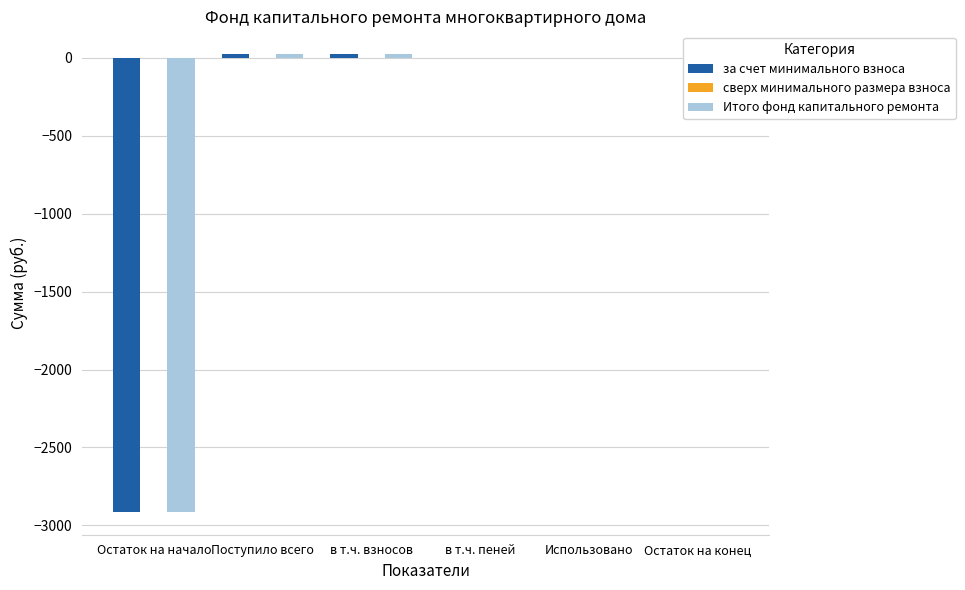

What is the sum of all Итого фонд капитального ремонта values?

-2865.2